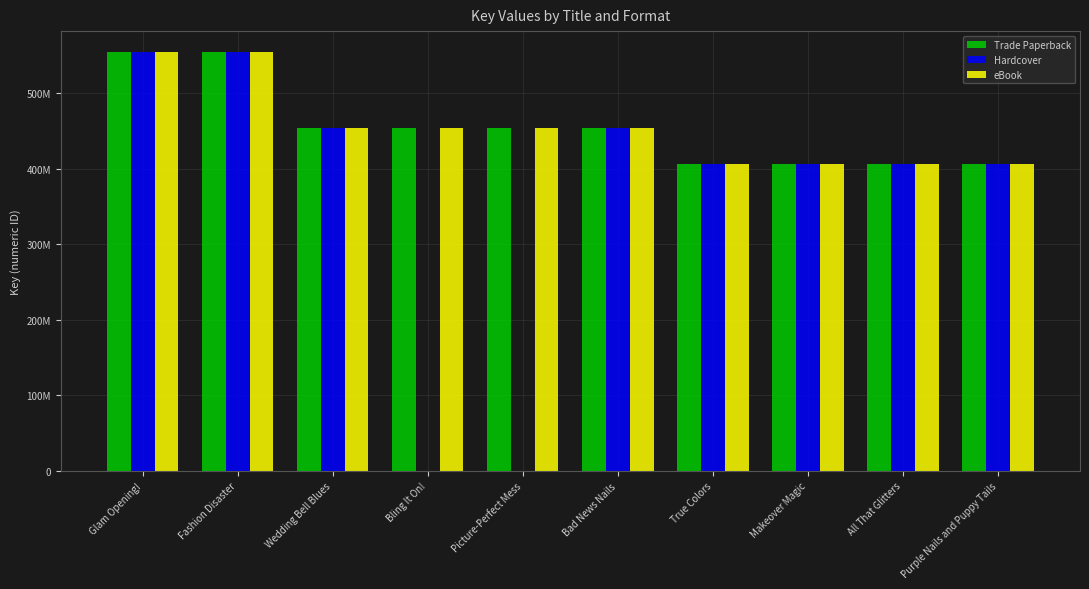

At which label does Hardcover reach its peak?

Glam Opening!